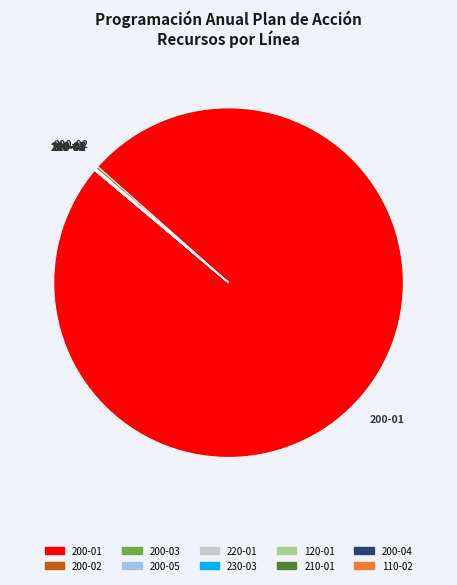

The 200-01 slice represents 94% of the pie. True or false?

False